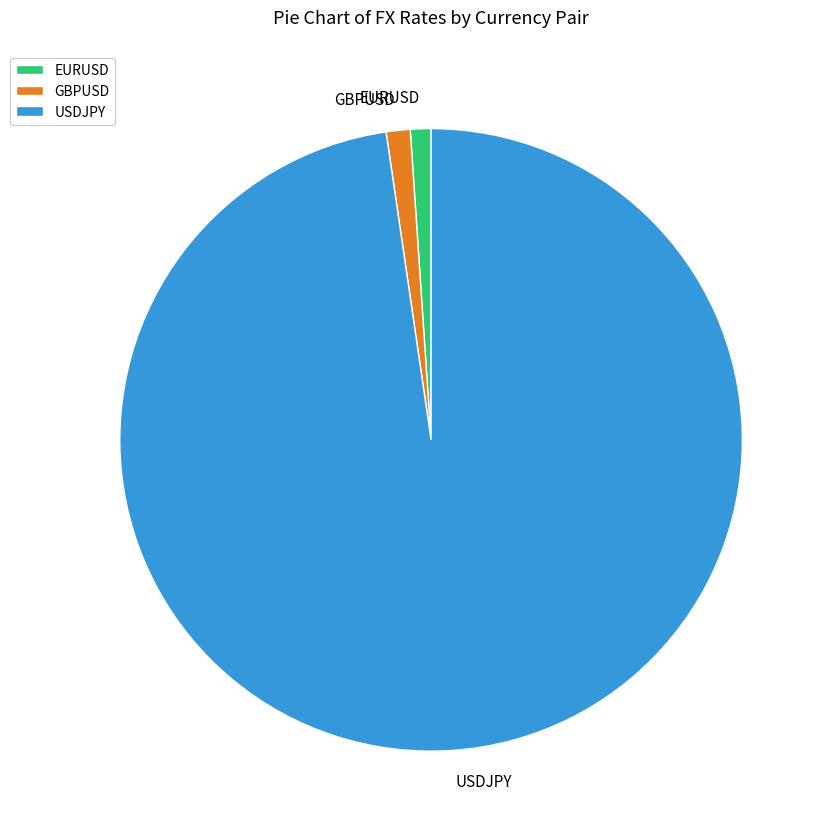

Does any single category account for the majority?

Yes